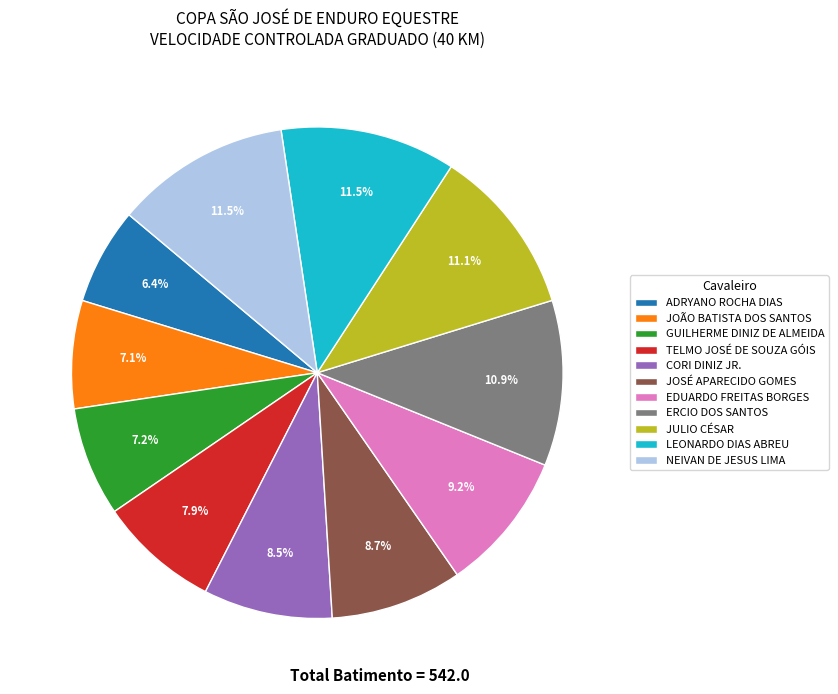

Does ERCIO DOS SANTOS account for over 50% of the chart?

No